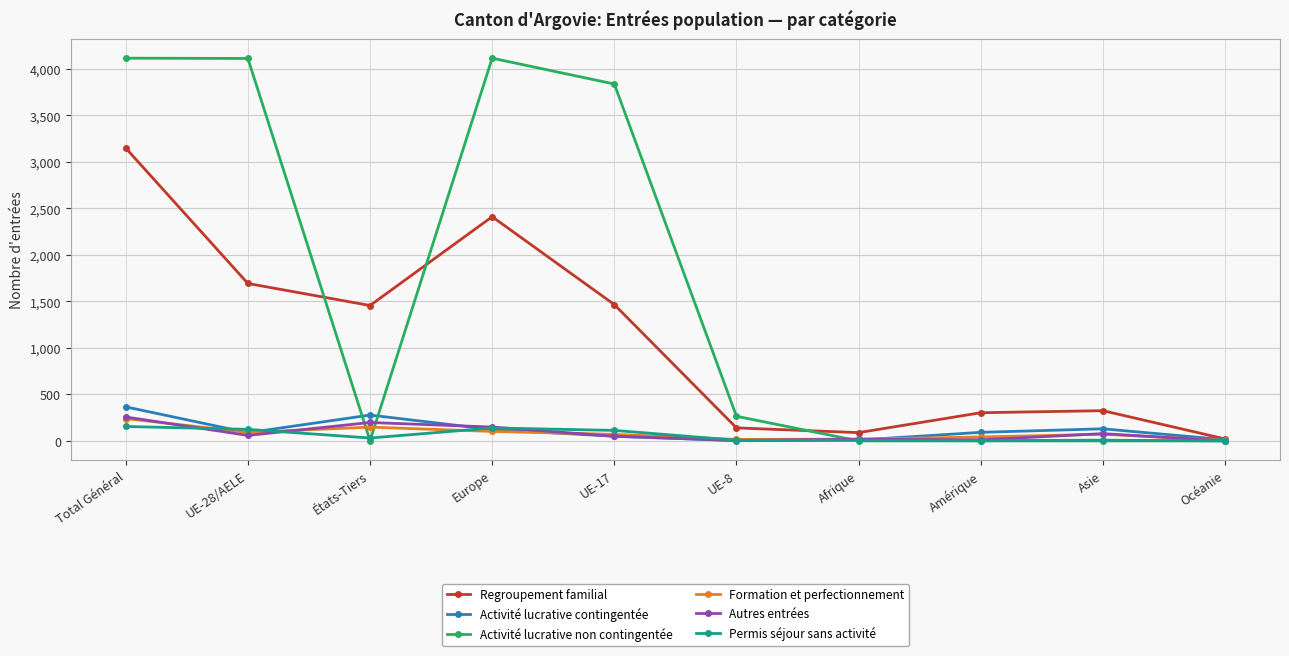

How many values in the Activité lucrative non contingentée series are below 265?

5